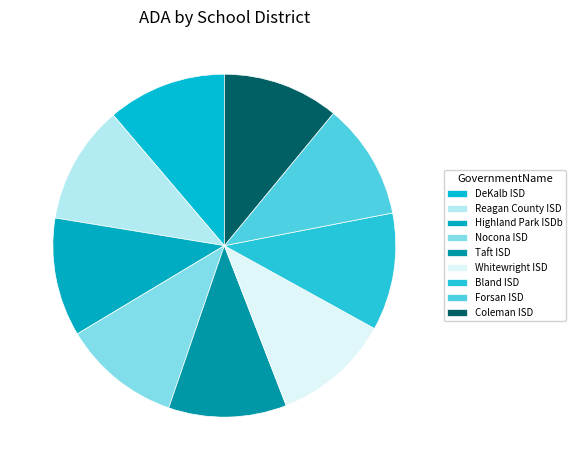

How much of the chart is everything except Whitewright ISD?

88.9%